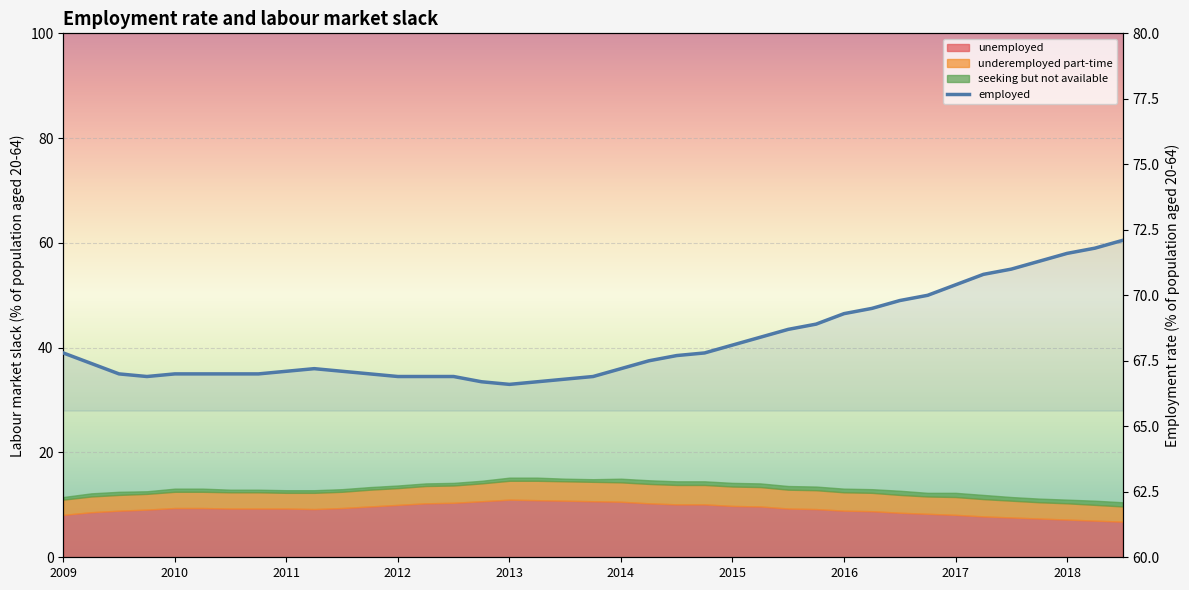

How many interior local peaks (higher than both neighbors) does the data have?

1